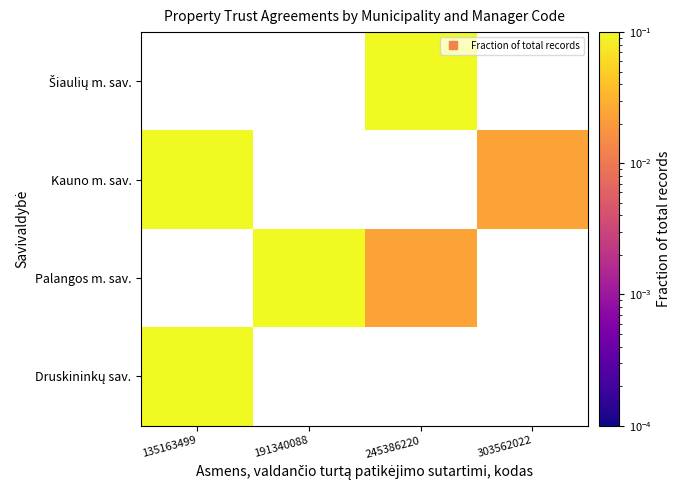

How many distinct data groups are displayed?

4